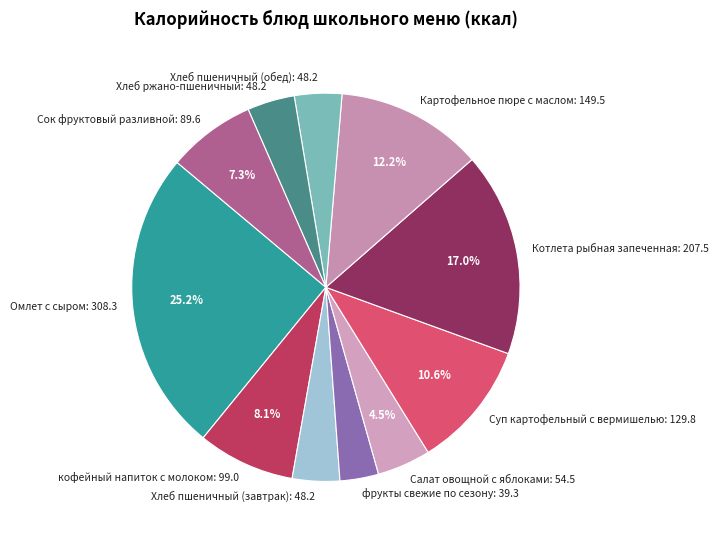

What percentage is NOT represented by кофейный напиток с молоком: 99.0?

91.9%